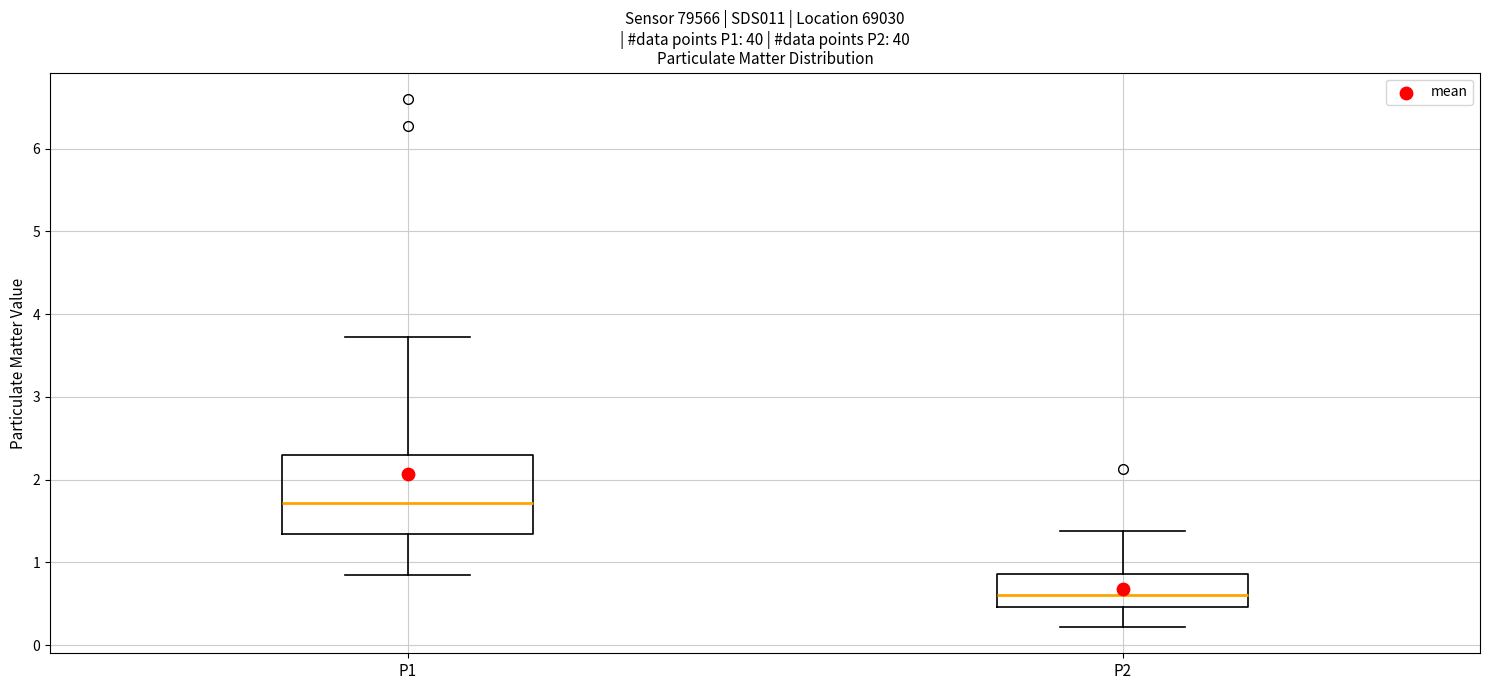

Where does the upper whisker of the box for P2 end on the y-axis? The values are not printed on the chart, so give them approximately, as read against the axis.

1.4